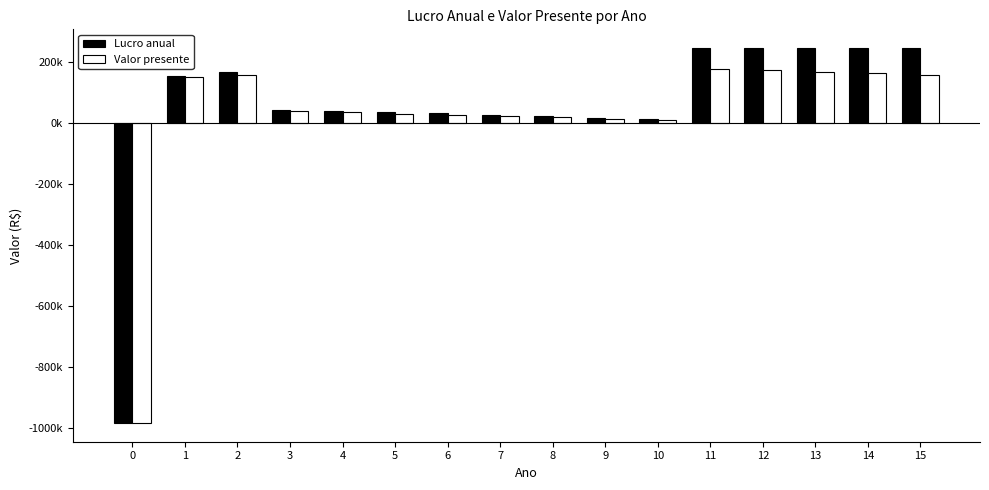

What is the minimum value for Lucro anual?

-982931.0